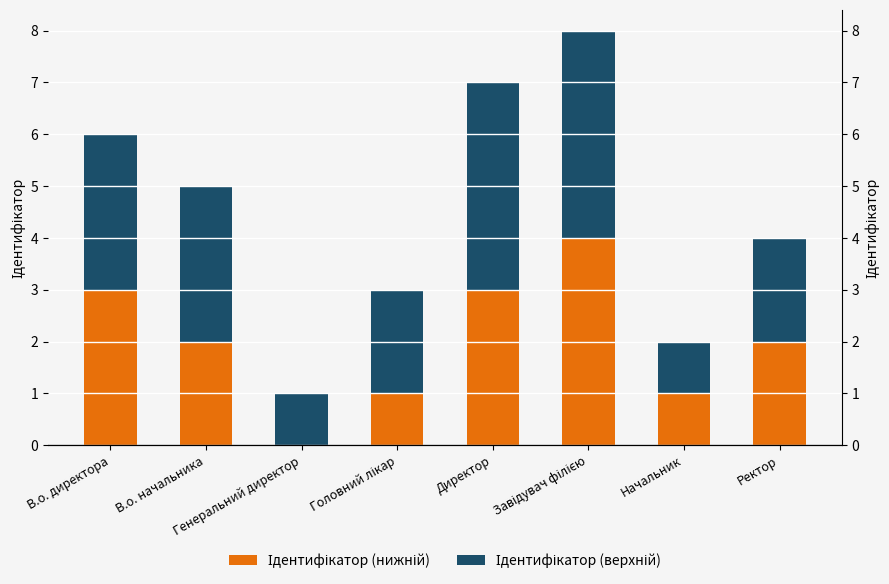

What is the difference between the highest and lowest values at Головний лікар?

1